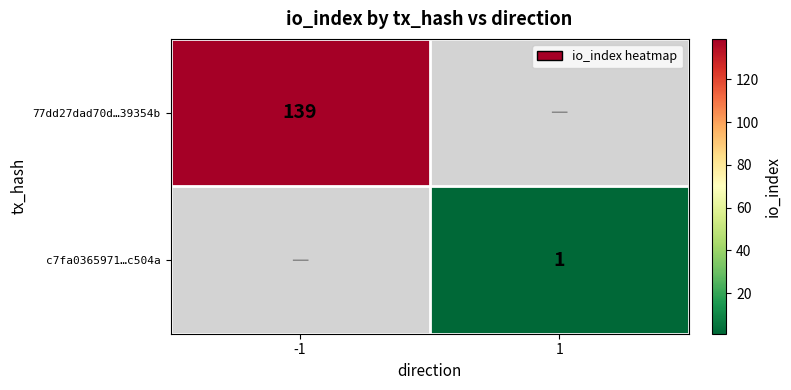

The 77dd27dad70d…39354b series shows 191.5 at -1. True or false?

False